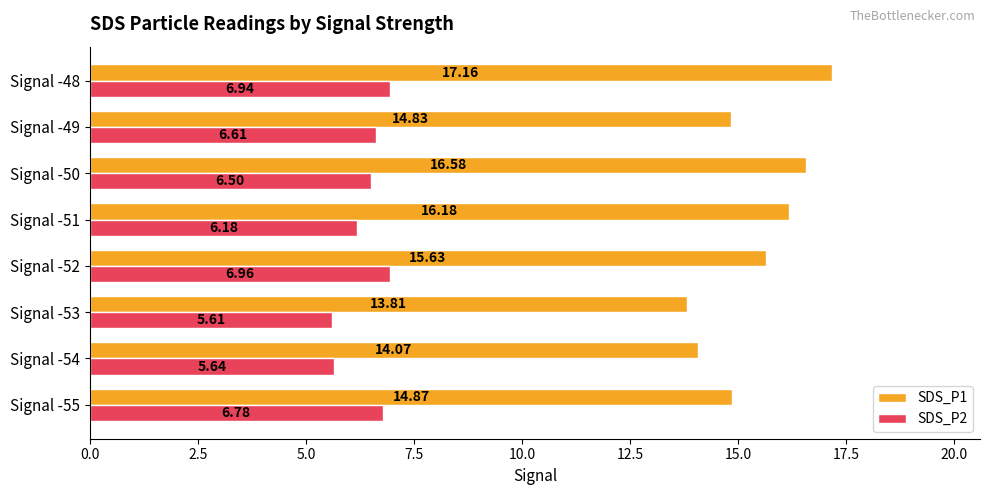

What is the sum of all SDS_P2 values?

51.2